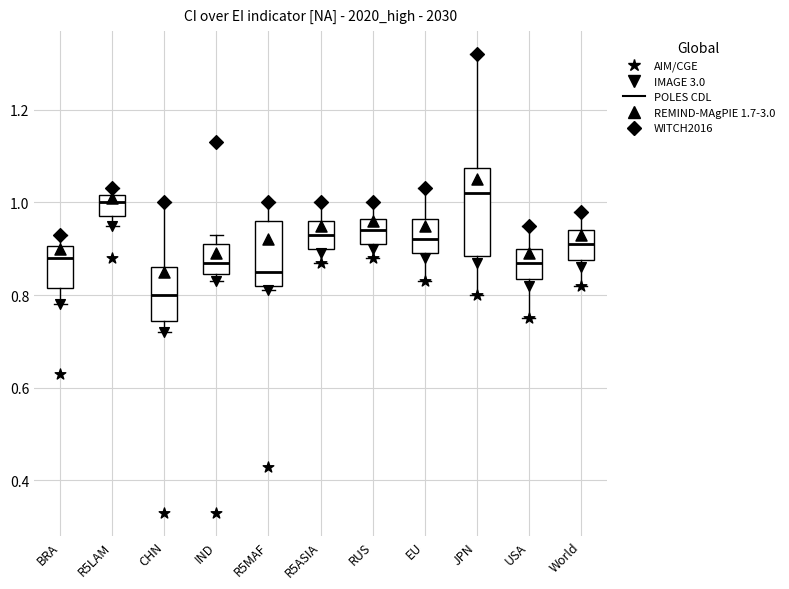

Which box's median line is the lowest?

CHN